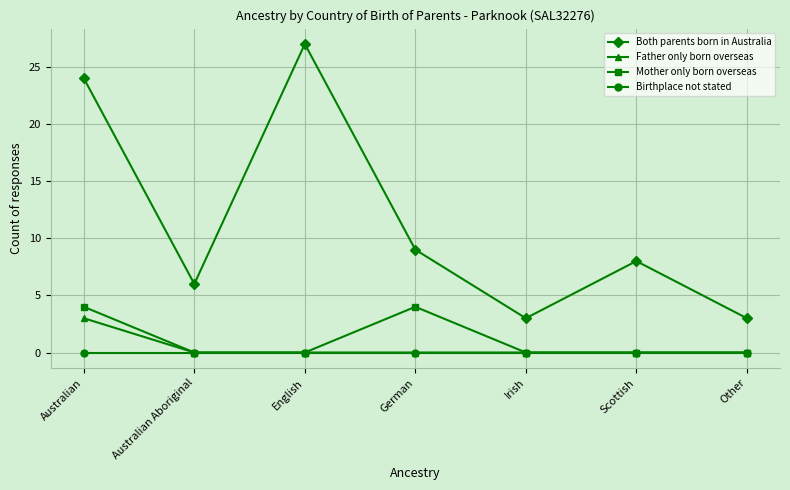

Is it true that Mother only born overseas equals 4 at Australian?

True